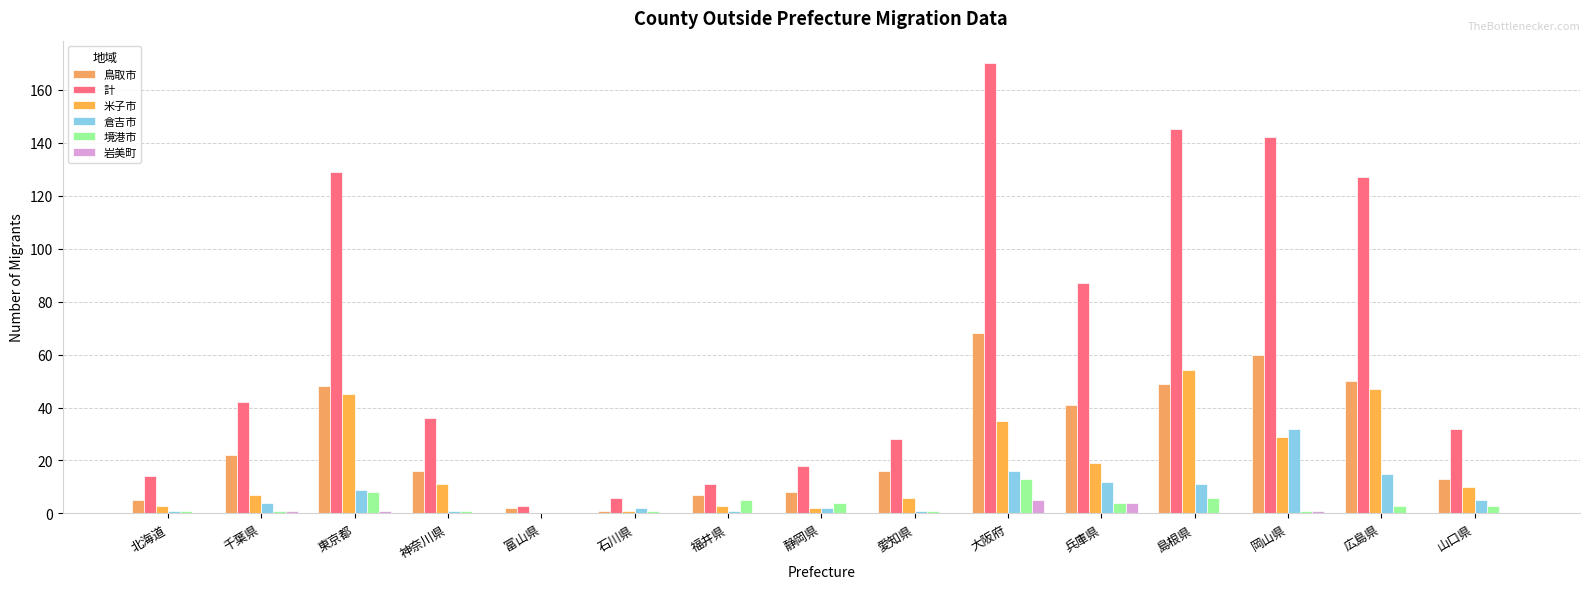

What are all the series names shown in the legend?

鳥取市, 計, 米子市, 倉吉市, 境港市, 岩美町